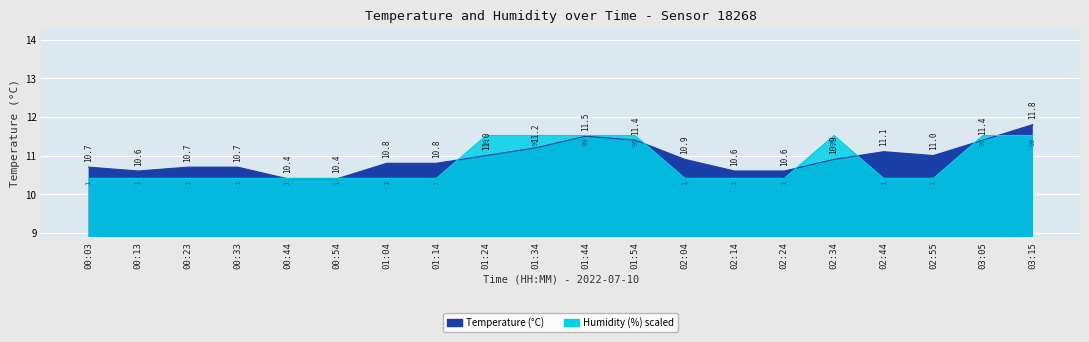

Which label corresponds to the smallest value in the chart?

00:44